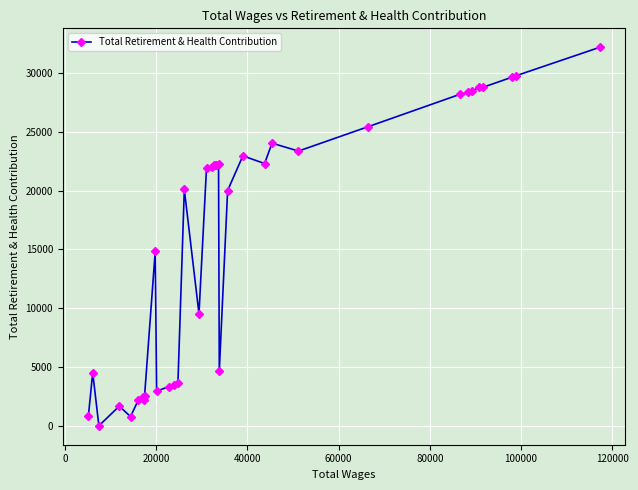

What is the difference between the second highest and second lowest values?

28988